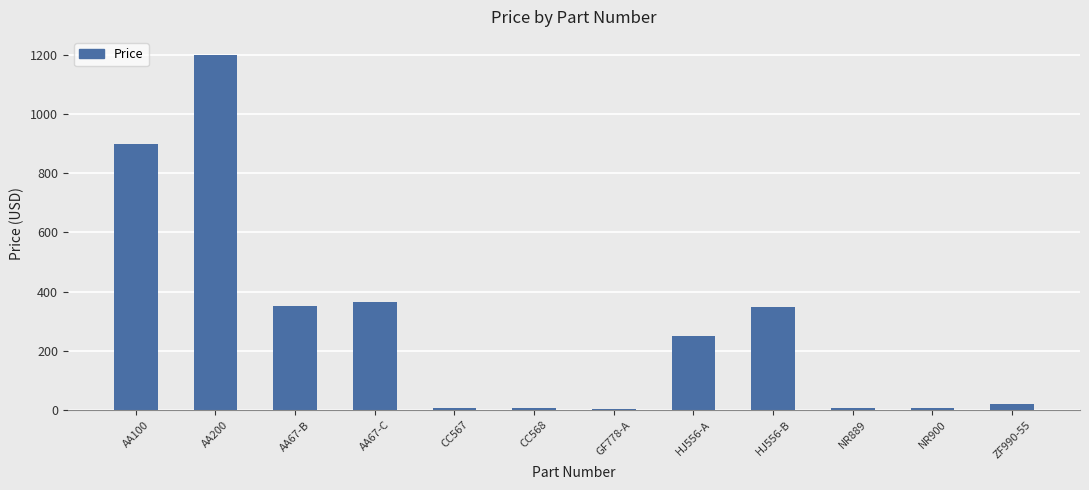

At which label does the data first exceed 249?

AA100